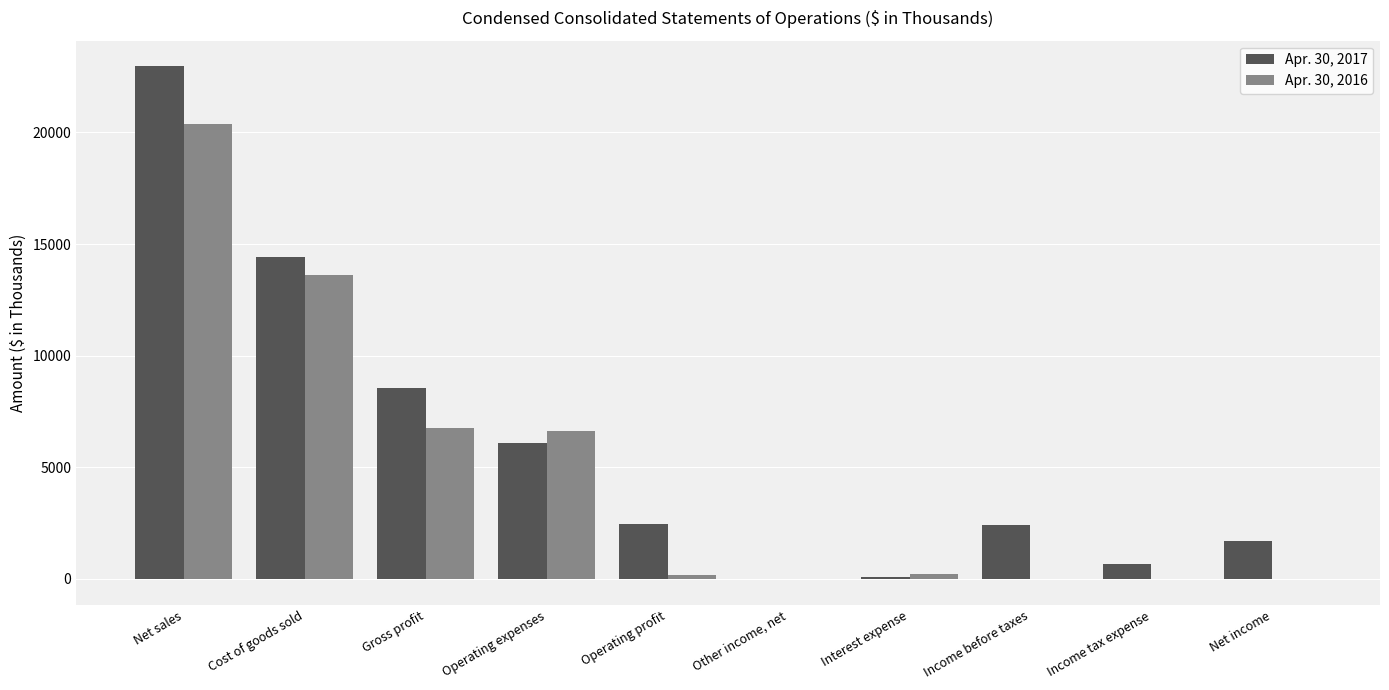

Where is Apr. 30, 2016 nearest to the value 10172?

Gross profit